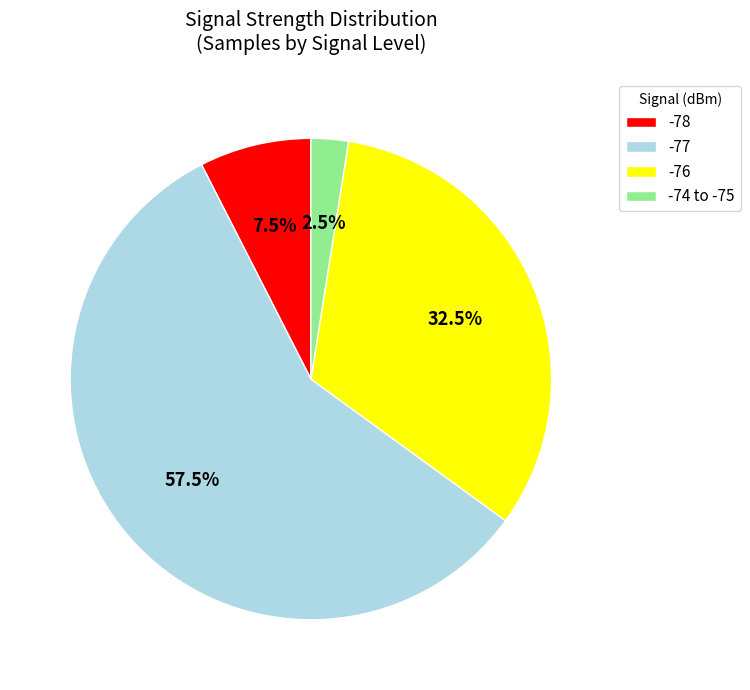

Which has a higher value, -78 or -76?

-76